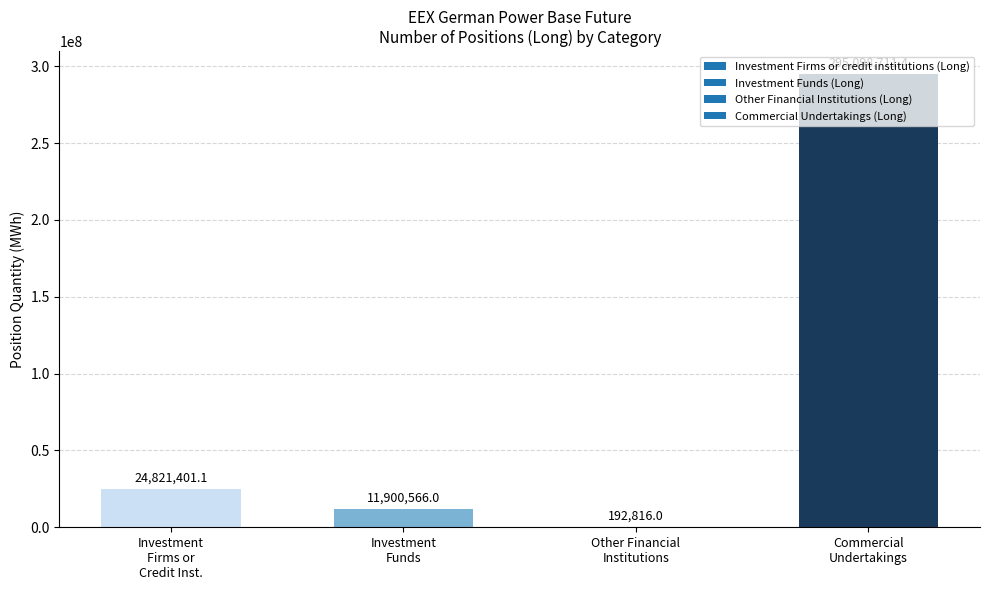

Does the chart contain stacked bars?

No